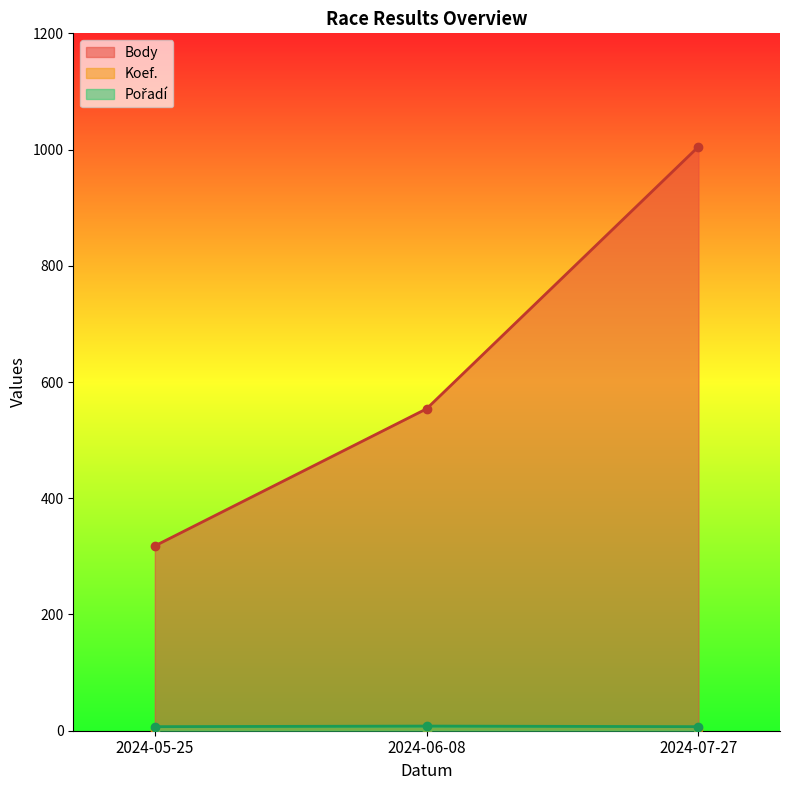

The Pořadí series shows 4 at 2024-05-25. True or false?

False